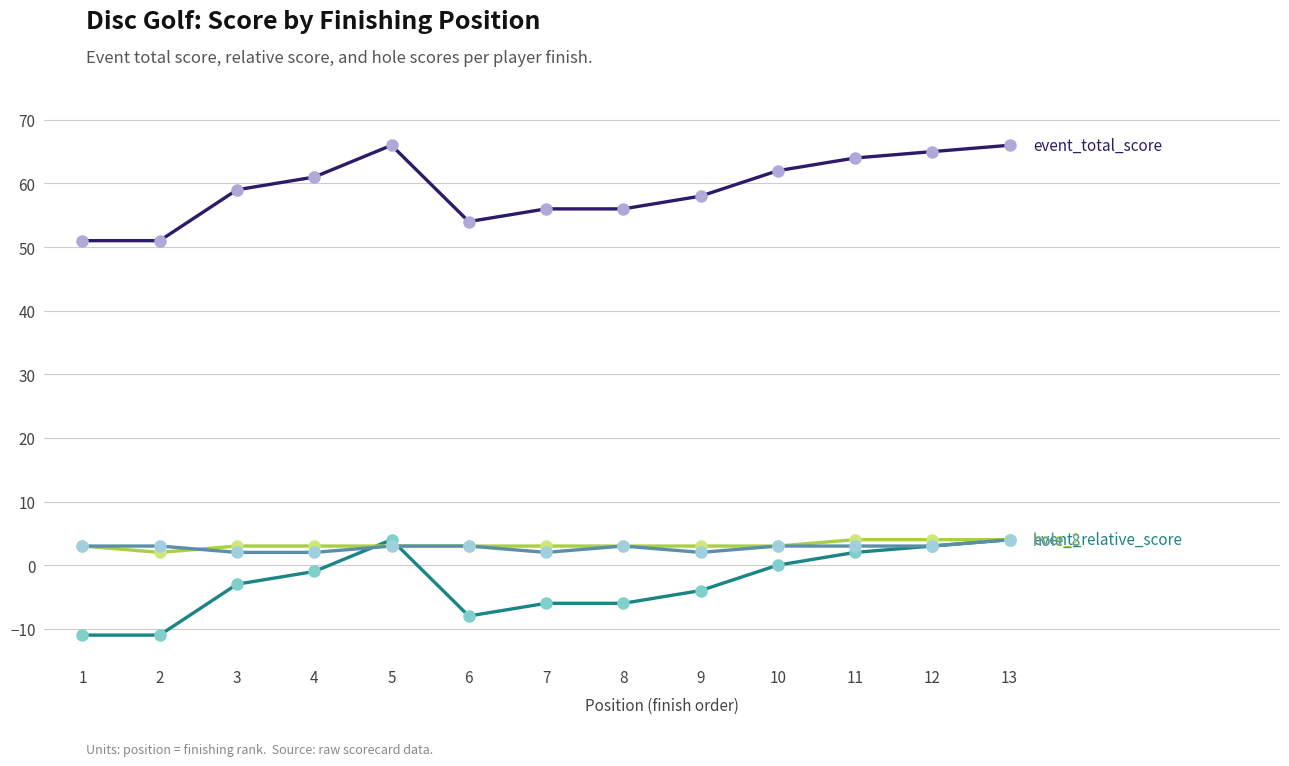

What is the total value across all series at 7?

55